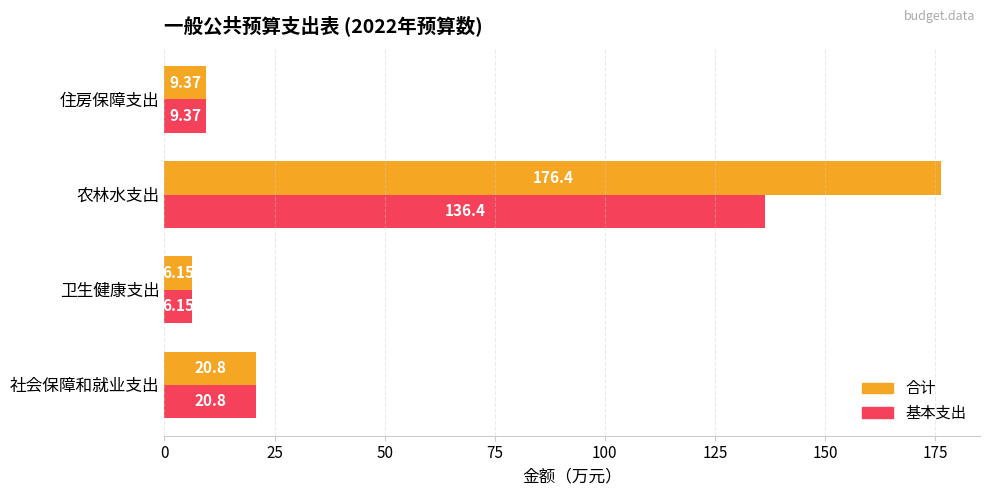

Rank the series by their maximum value, from lowest to highest.

基本支出, 合计